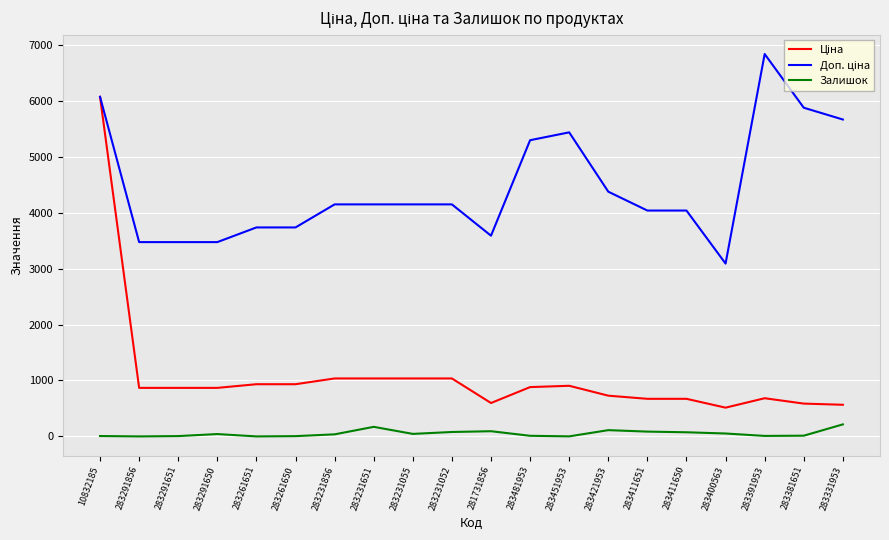

At which category is the sum across all series the highest?

10832185